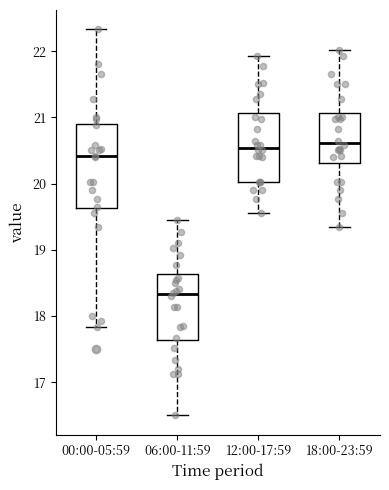

Which box is the tallest, from its lower edge to its upper edge?

00:00-05:59